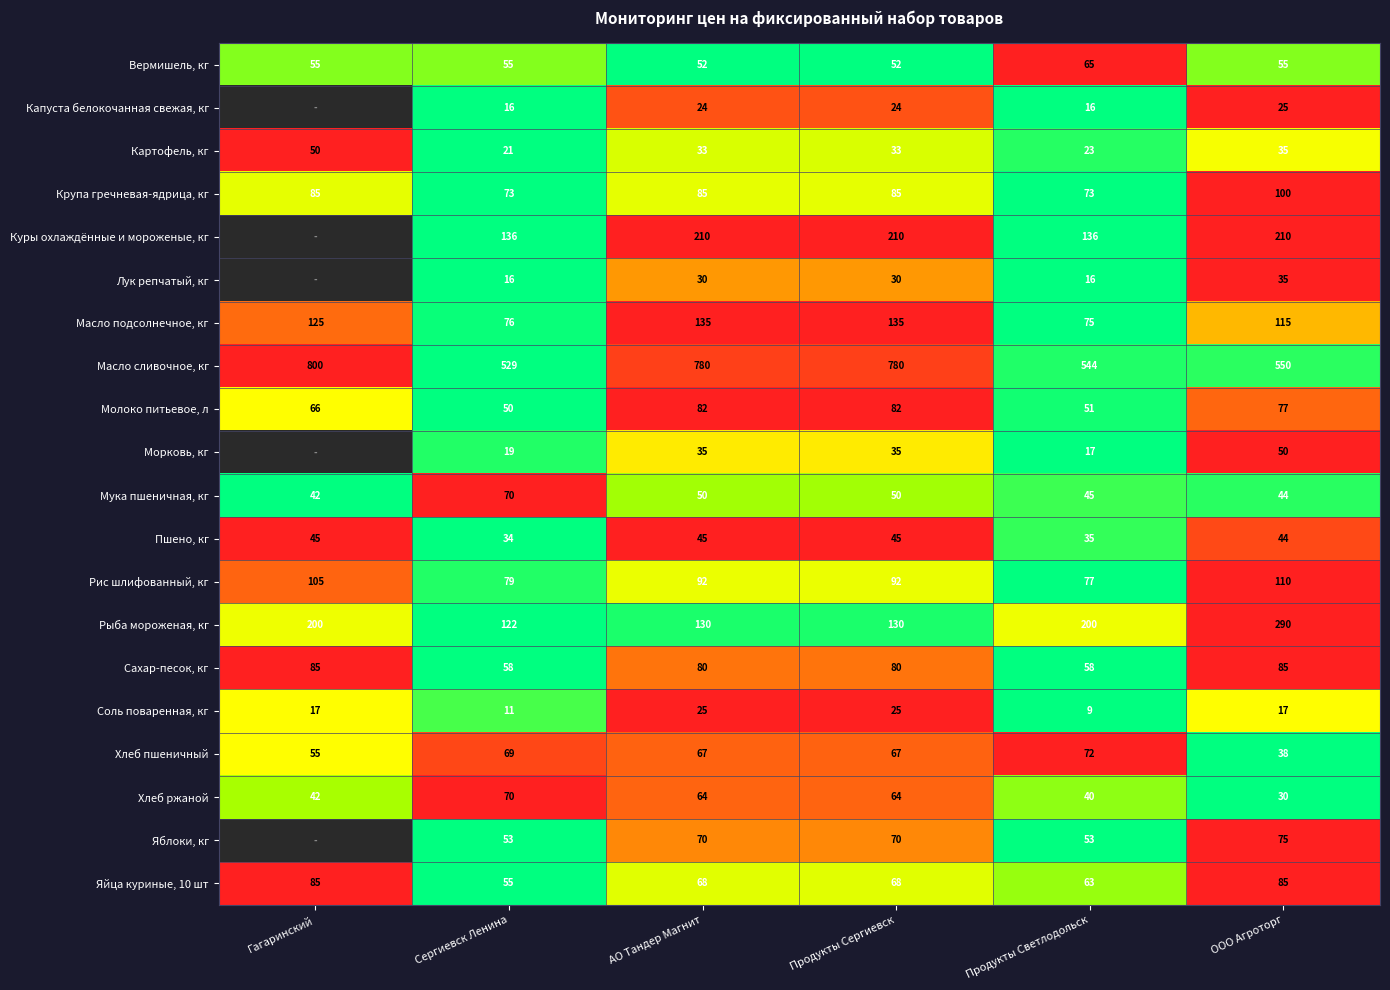

Which category has the lowest value in the Яйца куриные, 10 шт series?

Сергиевск Ленина